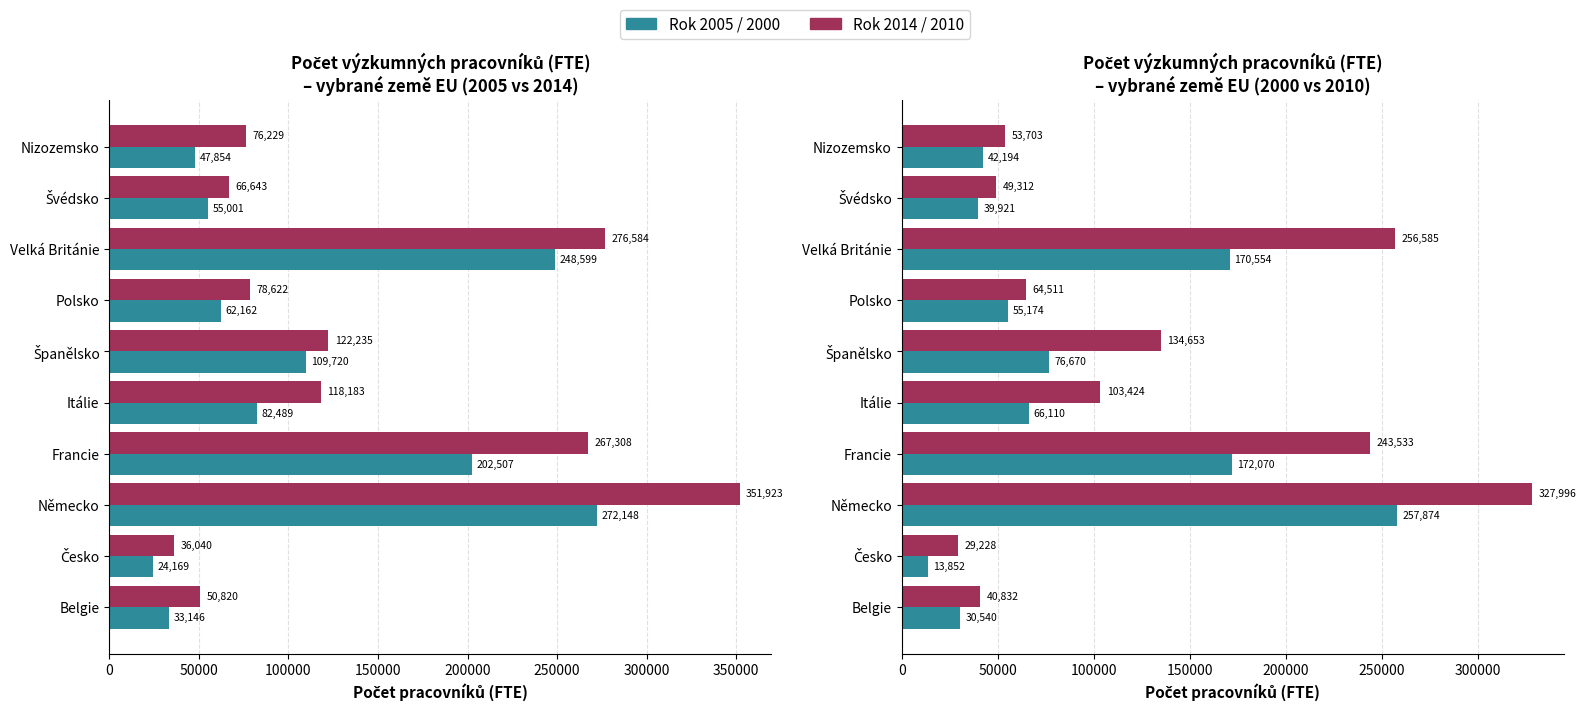

The 2010 series shows 80824 at Německo. True or false?

False